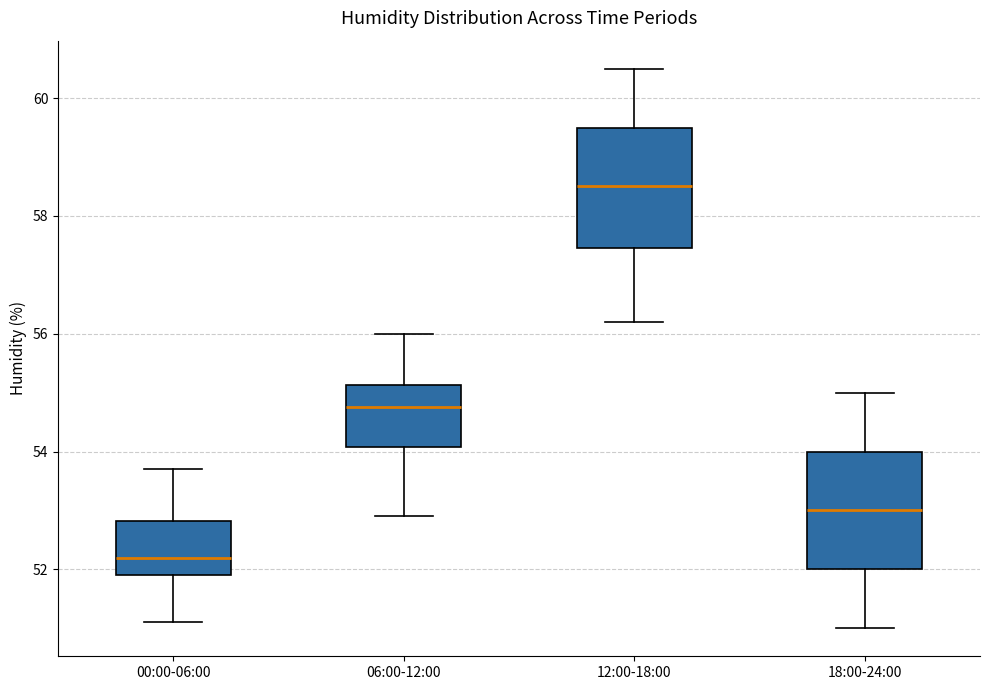

Reading left to right, transcribe this box plot: for each box, give where its median line is, the range the box spans, and where its two whiskers end, as read against the y-axis. The values are not printed on the chart, so give them approximately, as read against the axis.

00:00-06:00: median 52.2, box 52.0 to 52.8, whiskers 51.2 to 53.8
06:00-12:00: median 54.8, box 54.0 to 55.2, whiskers 53.0 to 56.0
12:00-18:00: median 58.6, box 57.4 to 59.6, whiskers 56.2 to 60.6
18:00-24:00: median 53.0, box 52.0 to 54.0, whiskers 51.0 to 55.0